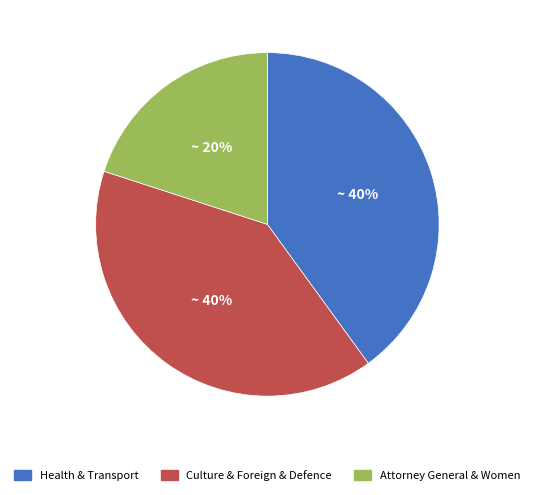

Which slice is the smallest?

Attorney General & Women